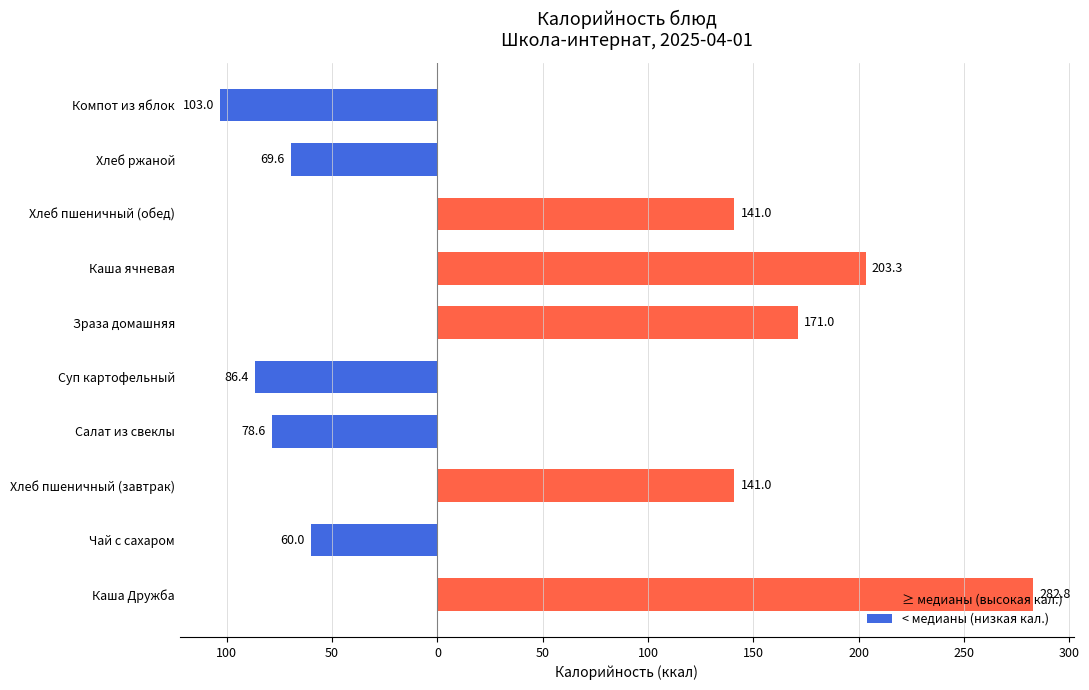

Does the chart contain any negative values?

Yes